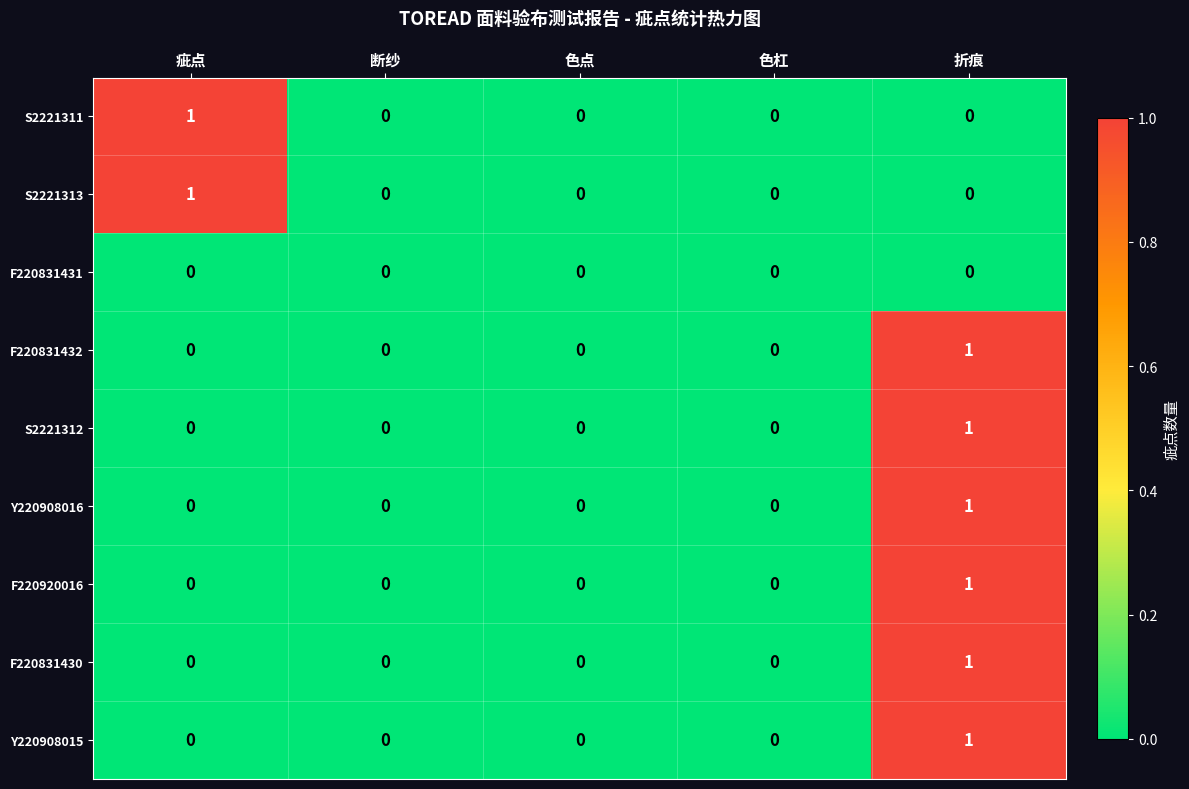

What is the total value across all series at 折痕?

6